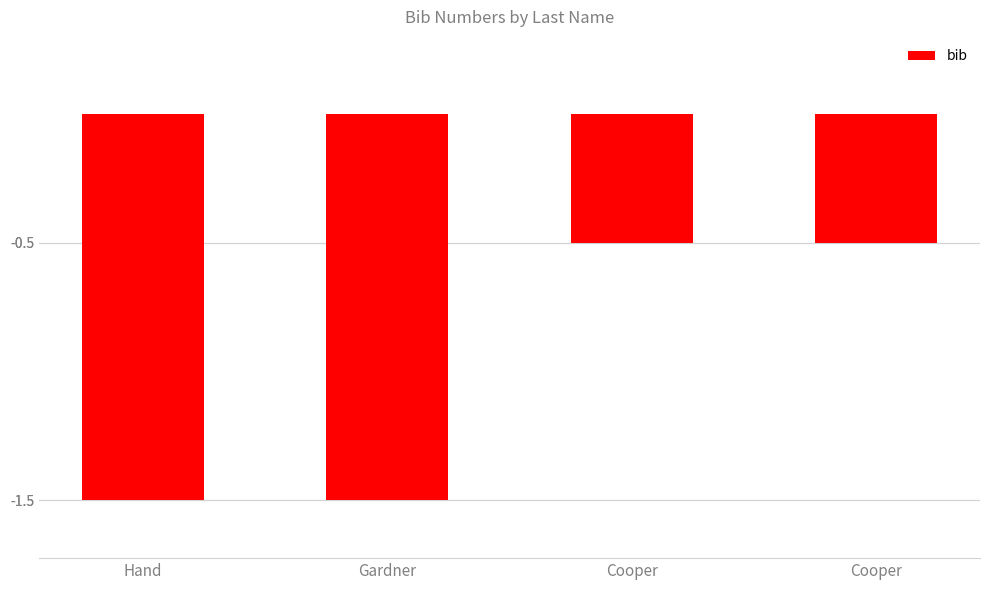

The value at Gardner is -1.5. True or false?

True